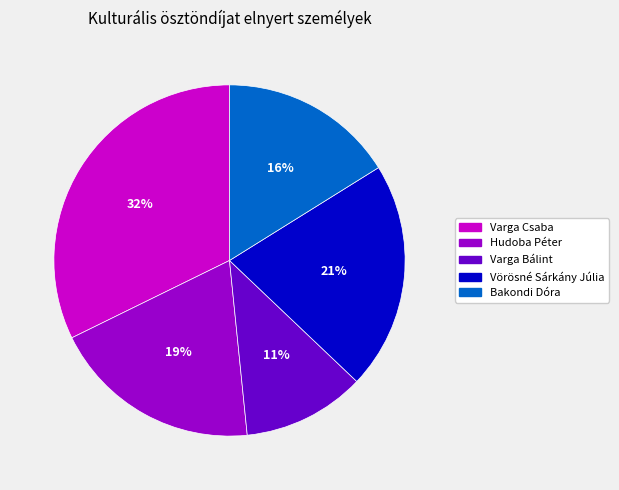

To the nearest percent, what is the average slice percentage?

20%